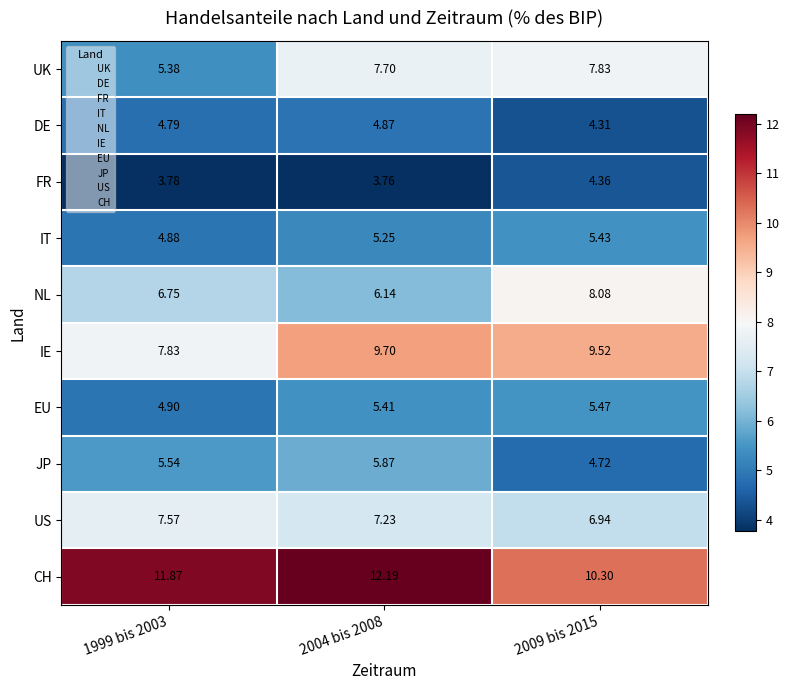

Which series has the largest total across all categories?

CH